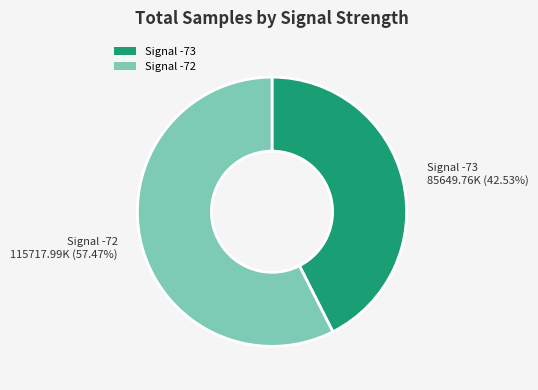

What is the ratio of the value at Signal -73 85649.76K (42.53%) to the value at Signal -72 115717.99K (57.47%)?

0.7